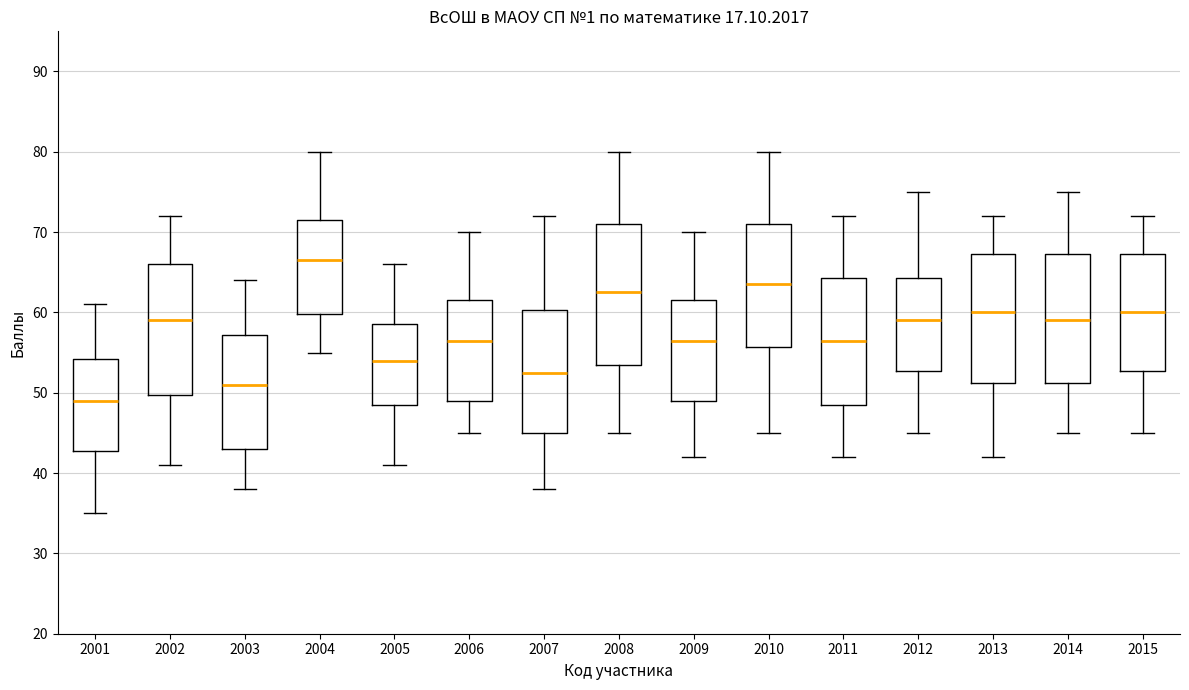

Reading left to right, read every box against the y-axis: the position of its median line, the range the box covers, and the ends of its whiskers. The values are not printed on the chart, so give them approximately, as read against the axis.

2001: median 49, box 43 to 54, whiskers 35 to 61
2002: median 59, box 50 to 66, whiskers 41 to 72
2003: median 51, box 43 to 57, whiskers 38 to 64
2004: median 67, box 60 to 72, whiskers 55 to 80
2005: median 54, box 49 to 59, whiskers 41 to 66
2006: median 57, box 49 to 62, whiskers 45 to 70
2007: median 53, box 45 to 60, whiskers 38 to 72
2008: median 63, box 54 to 71, whiskers 45 to 80
2009: median 57, box 49 to 62, whiskers 42 to 70
2010: median 64, box 56 to 71, whiskers 45 to 80
2011: median 57, box 49 to 64, whiskers 42 to 72
2012: median 59, box 53 to 64, whiskers 45 to 75
2013: median 60, box 51 to 67, whiskers 42 to 72
2014: median 59, box 51 to 67, whiskers 45 to 75
2015: median 60, box 53 to 67, whiskers 45 to 72